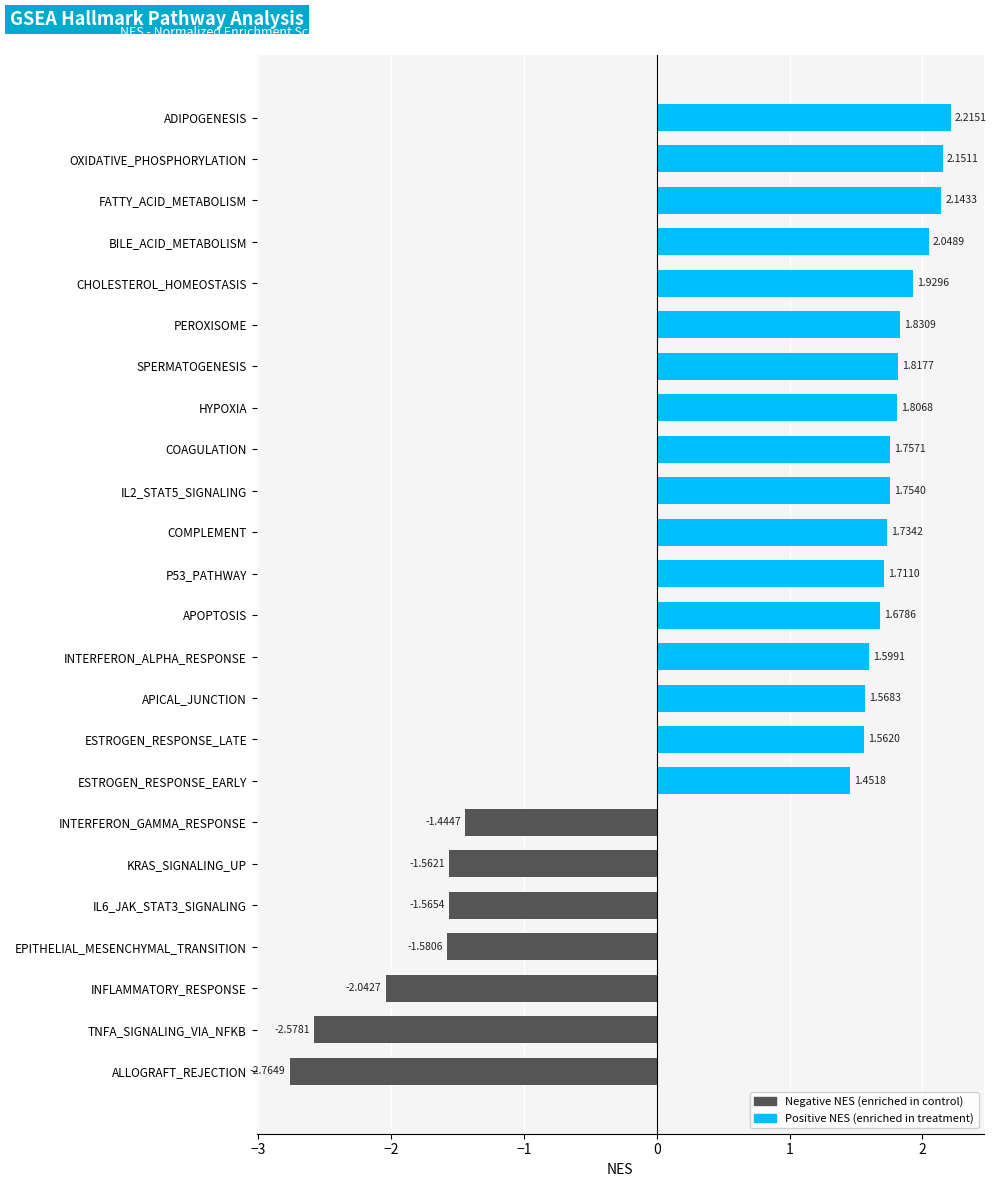

What is the change in value from ESTROGEN_RESPONSE_EARLY to BILE_ACID_METABOLISM?

+0.6